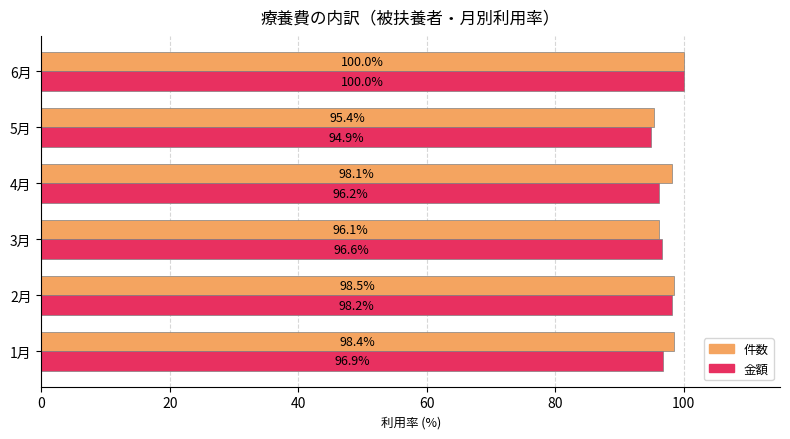

Which label corresponds to the largest value in the chart?

6月